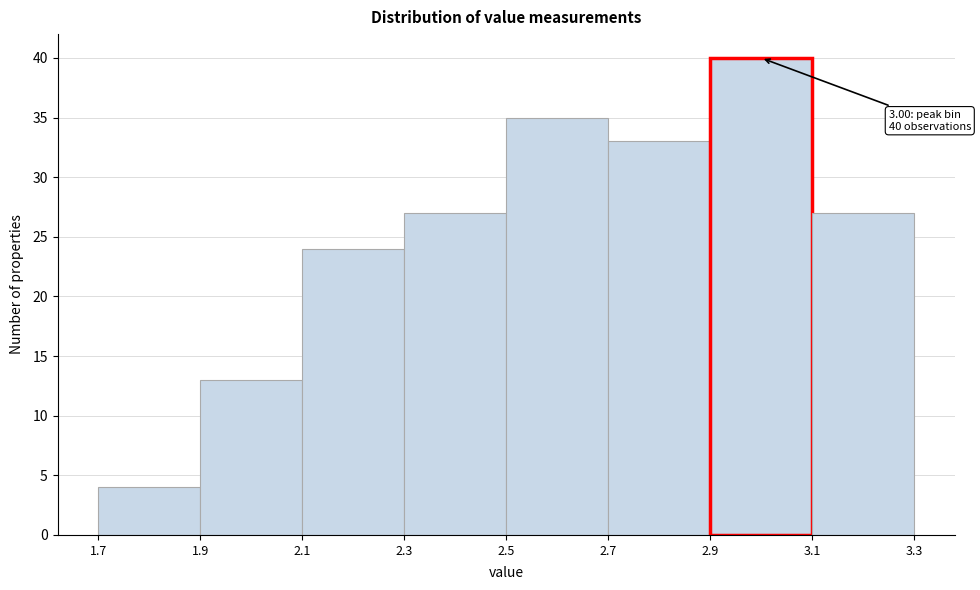

Over which range of the x-axis is the bar tallest?

2.9 to 3.1